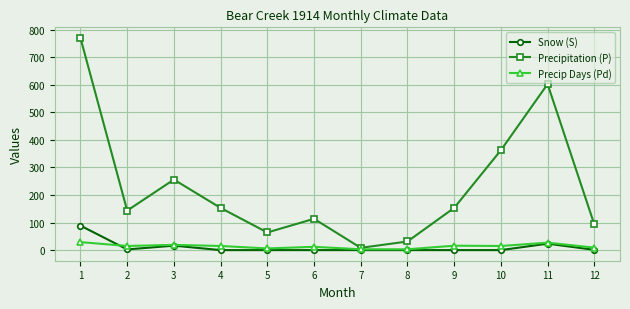

True or false: Snow (S) and Precip Days (Pd) intersect in this chart.

True